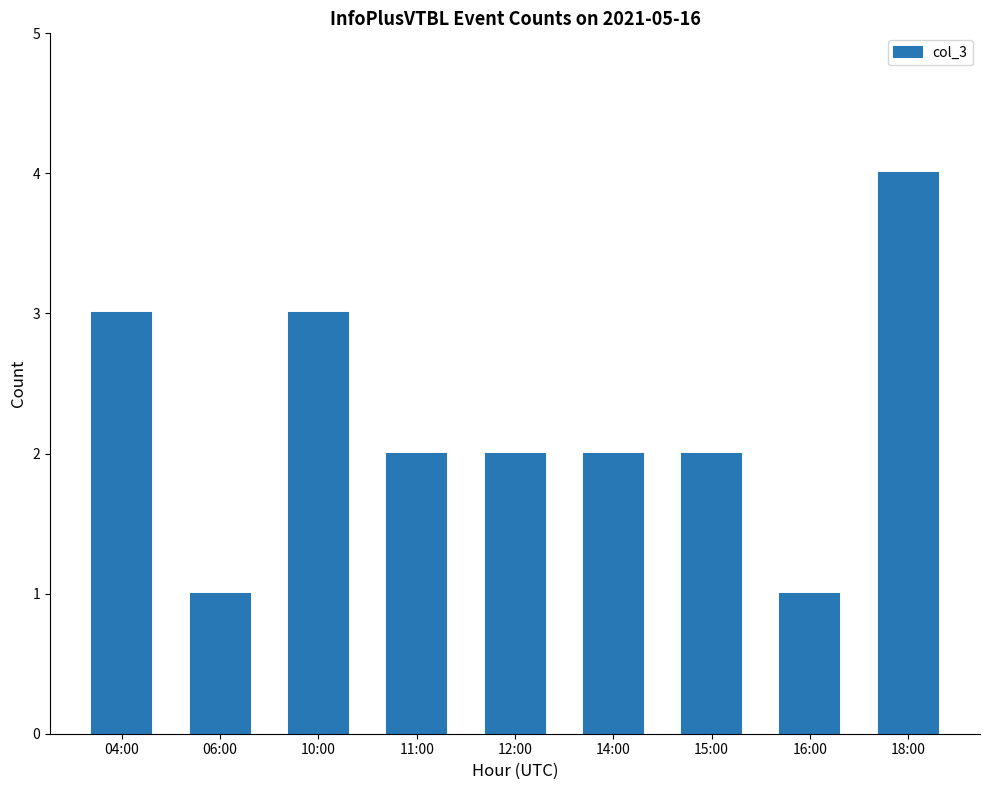

What is the sum of all values?

20